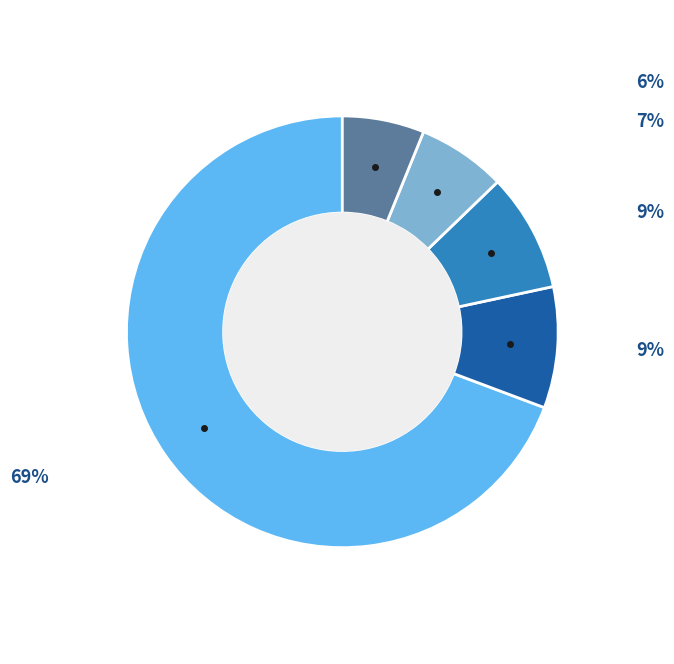

Is there a majority slice in this chart?

Yes